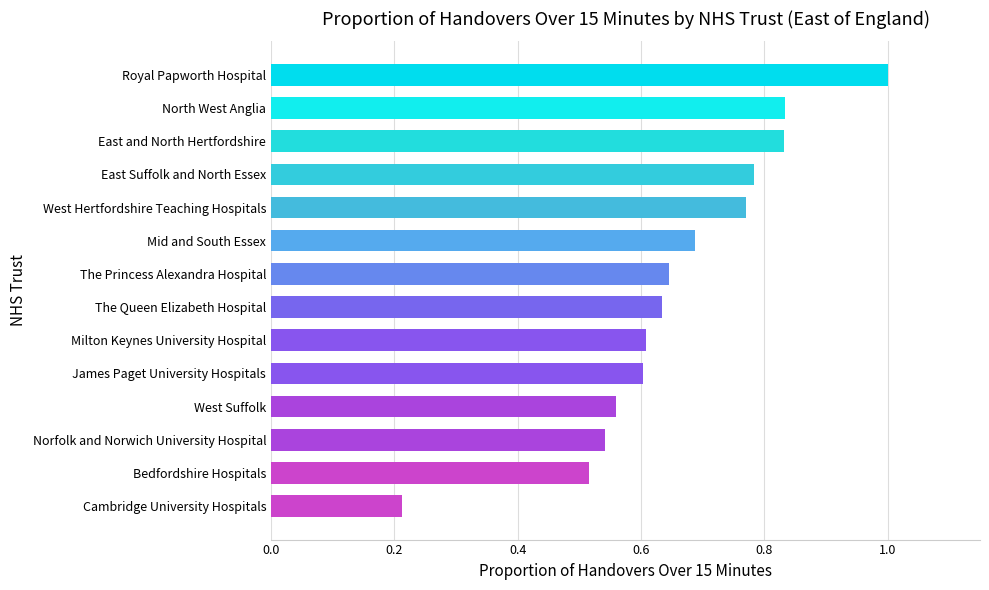

Which category has the highest value across all series?

Royal Papworth Hospital